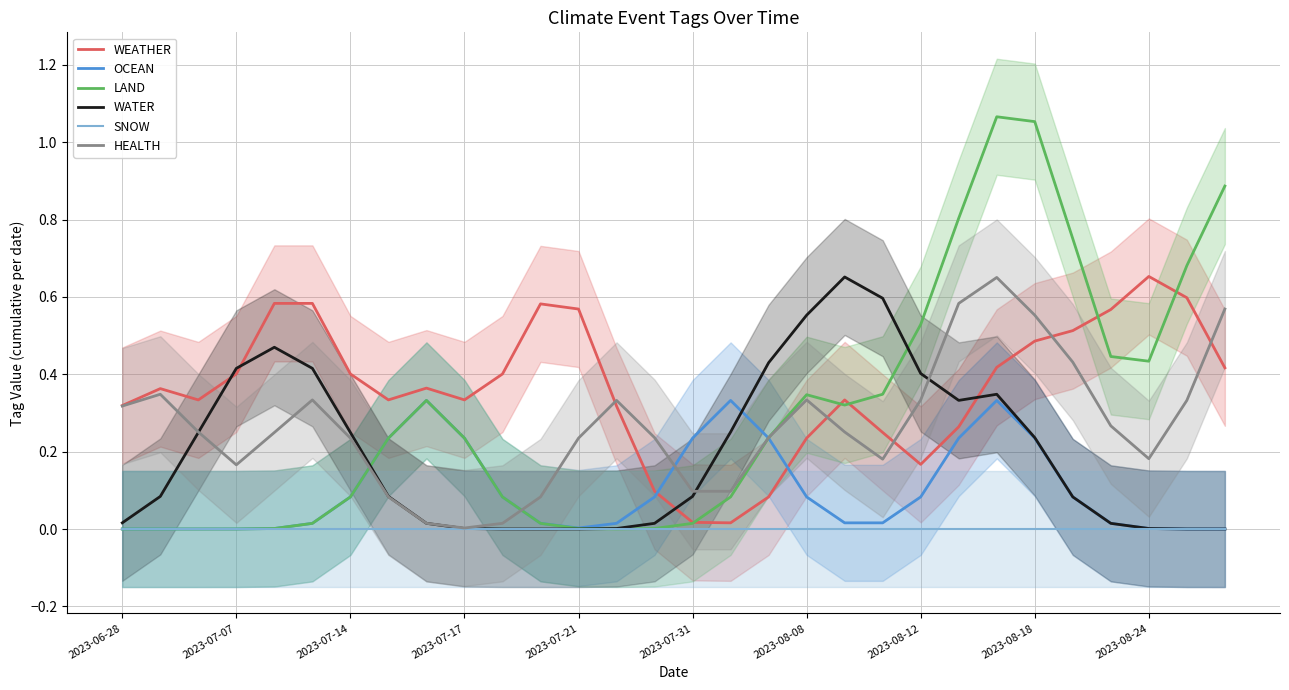

True or false: LAND has more than 0 interior local peaks.

True